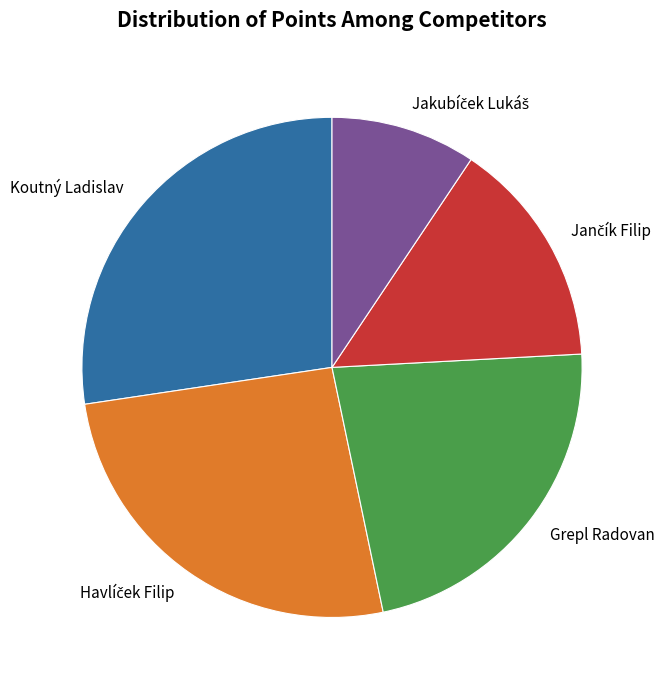

Which category has the biggest portion of the pie?

Koutný Ladislav